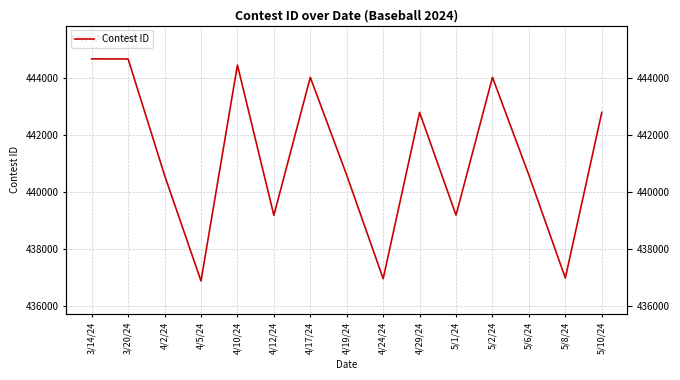

How many lines are shown in the chart?

1